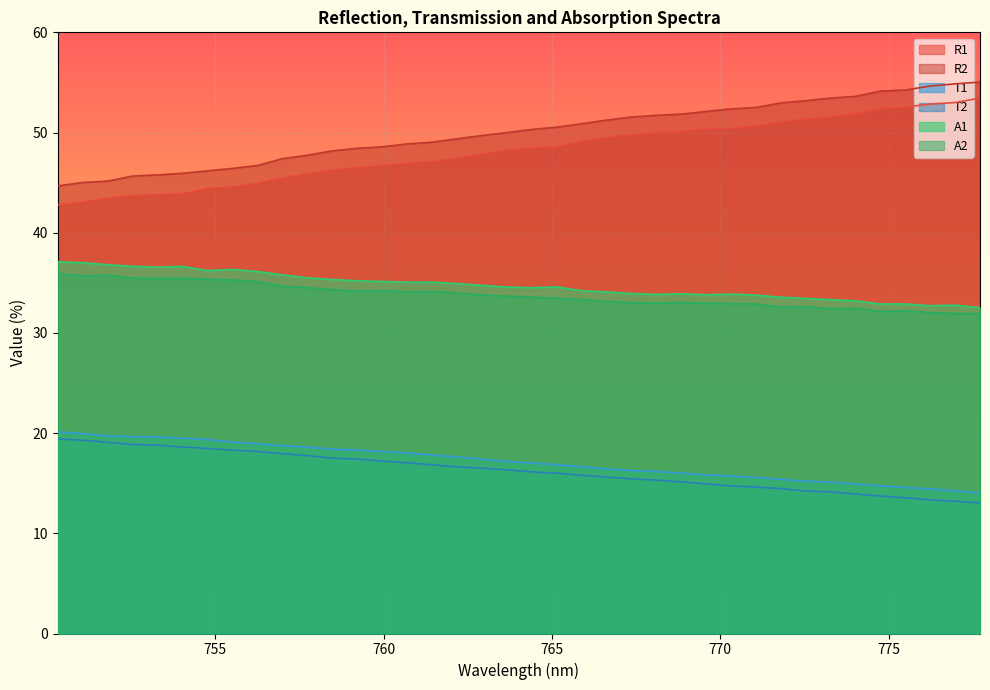

The value of A2 at 774.755 is 56.3. True or false?

False